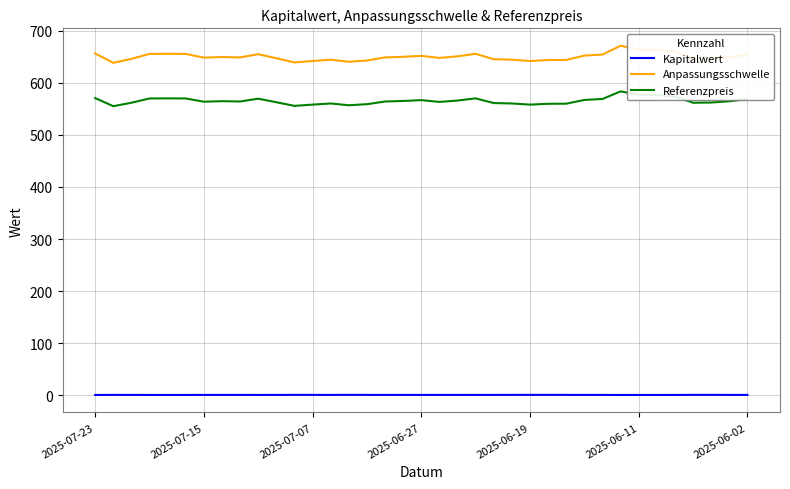

How many categories are shown in the chart?

37